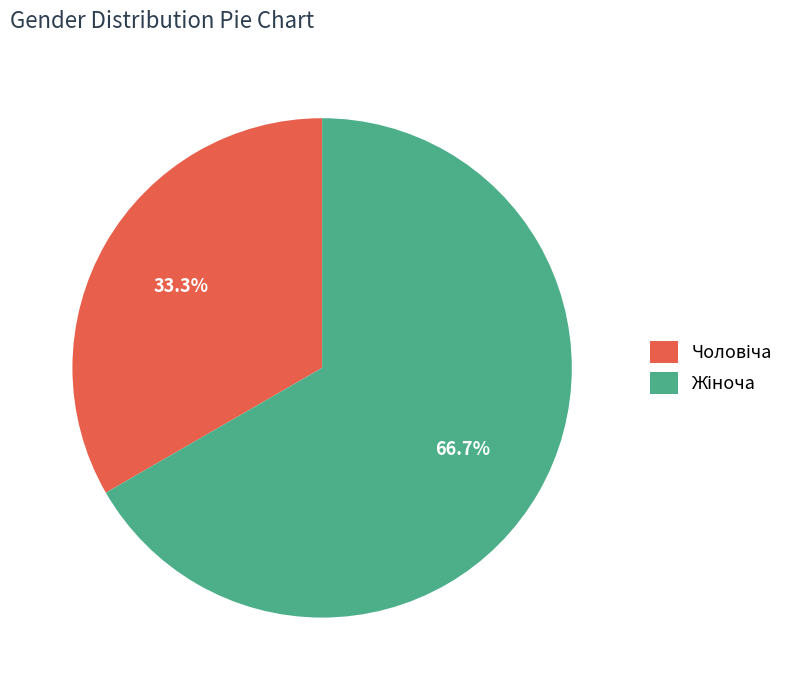

Is there any slice that represents more than half of the pie?

Yes